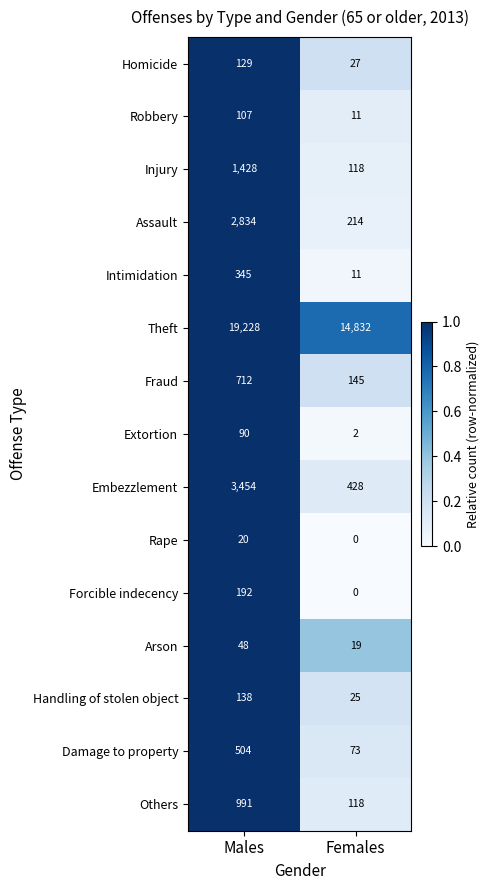

True or false: Homicide has a value of 71 at Males.

False